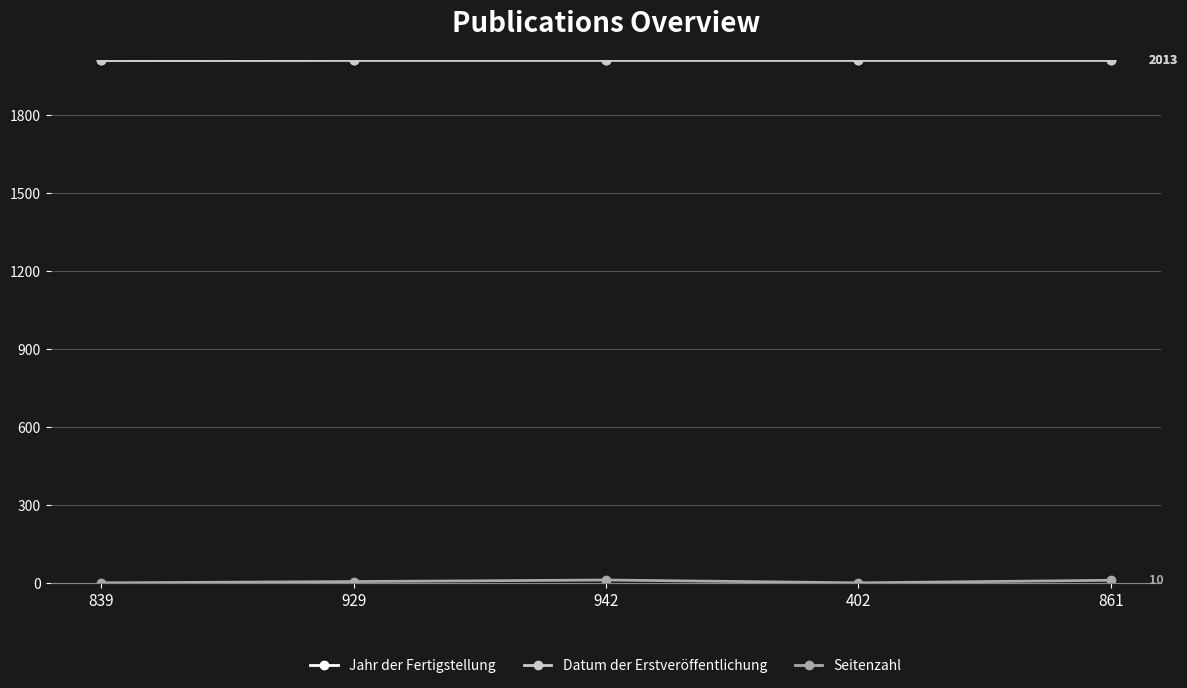

Does the chart have visible grid lines?

Yes